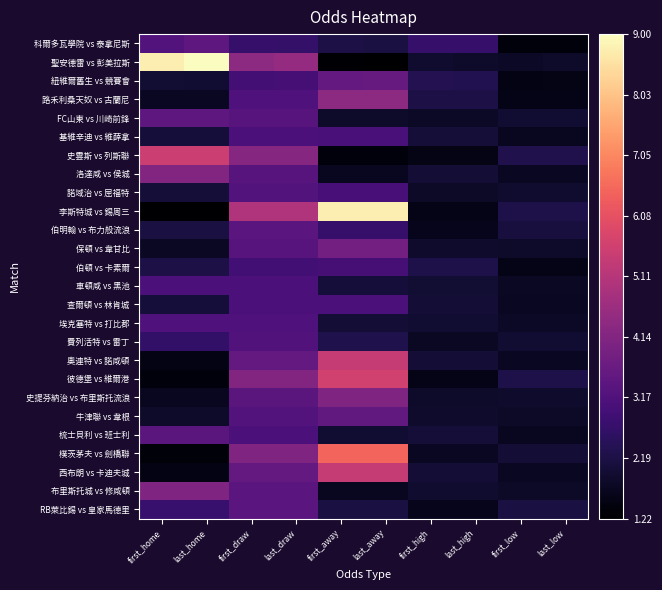

Rank the series by their maximum value, from lowest to highest.

伯頓 vs 卡素爾, 基維辛迪 vs 維薛拿, 車頓咸 vs 黑池, 查爾頓 vs 林肯城, 埃克塞特 vs 打比郡, 費列活特 vs 雷丁, 諾域治 vs 屈福特, 伯明翰 vs 布力般流浪, RB萊比錫 vs 皇家馬德里, 梳士貝利 vs 班士利, 科爾多瓦學院 vs 泰拿尼斯, FC山東 vs 川崎前鋒, 牛津聯 vs 韋根, 紐維爾舊生 vs 競賽會, 保頓 vs 韋甘比, 史提芬納治 vs 布里斯托流浪, 布里斯托城 vs 修咸頓, 洛達咸 vs 侯城, 路禾利桑天奴 vs 古蘭尼, 奧連特 vs 諾咸頓, 西布朗 vs 卡迪夫城, 史雲斯 vs 列斯聯, 彼德堡 vs 維爾港, 樸茨茅夫 vs 劍橋聯, 李斯特城 vs 錫周三, 聖安德雷 vs 彭美拉斯